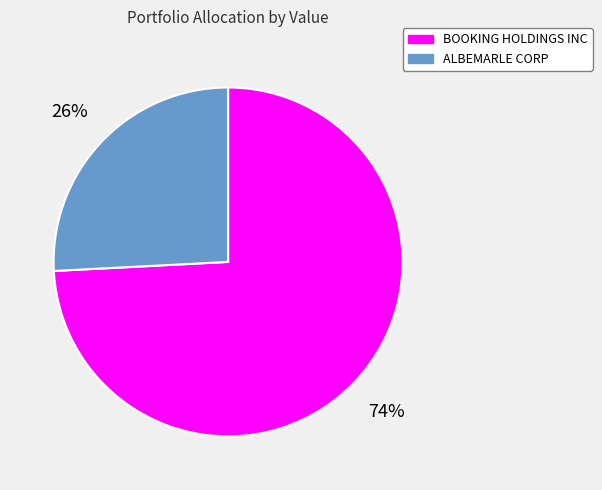

True or false: ALBEMARLE CORP accounts for 40% of the total.

False